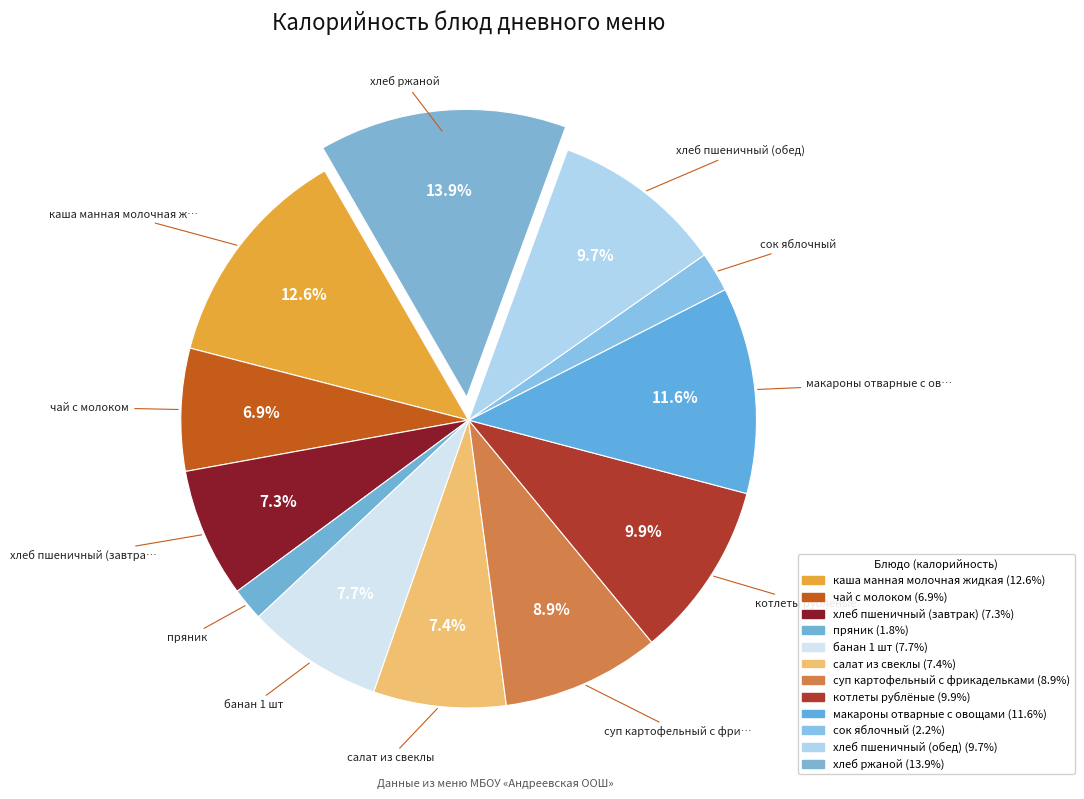

How many slices are in this pie chart?

12